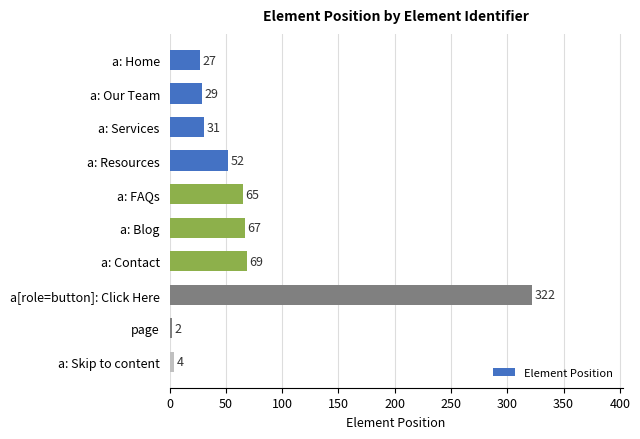

What is the average value?

67